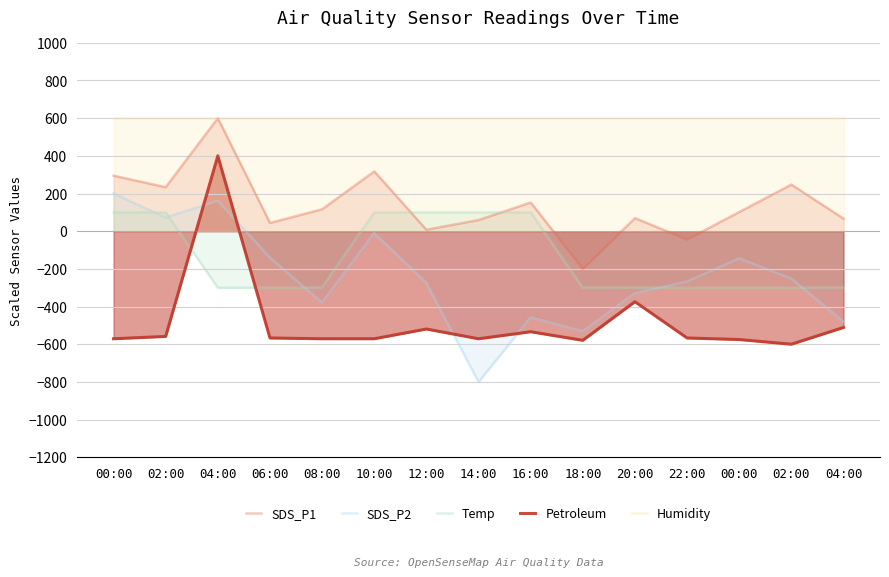

Which category has the lowest value across all series?

14:00